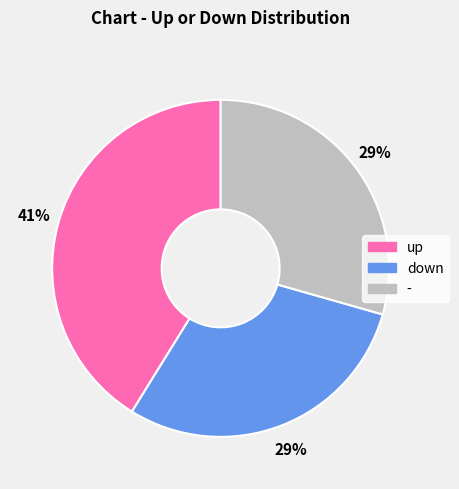

Count the number of slices in the pie.

3